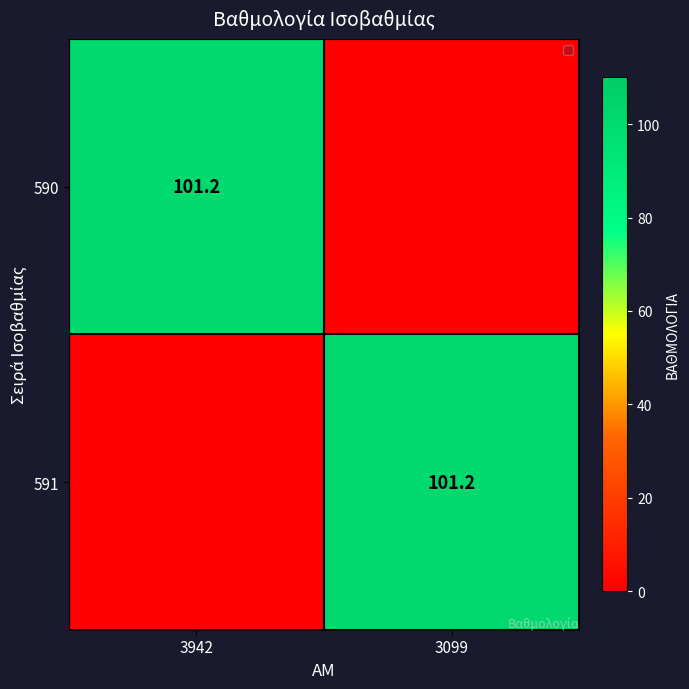

Is it true that 591 equals 101.2 at 3099?

True